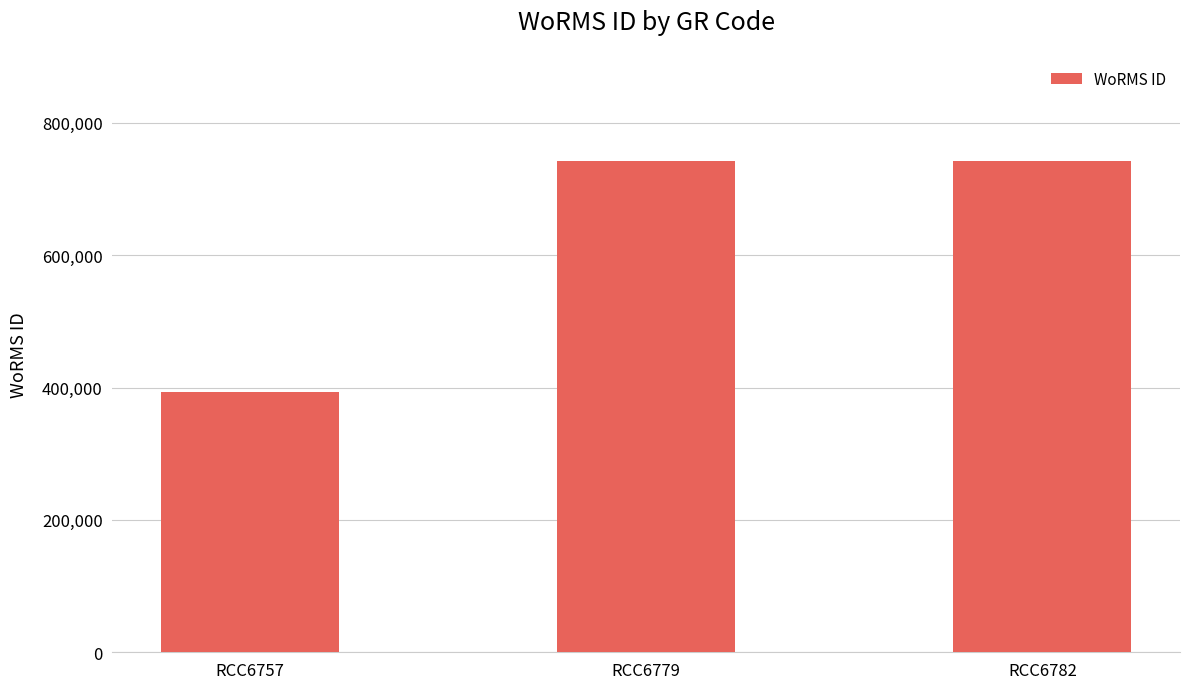

What is the sum of all values?

1880115